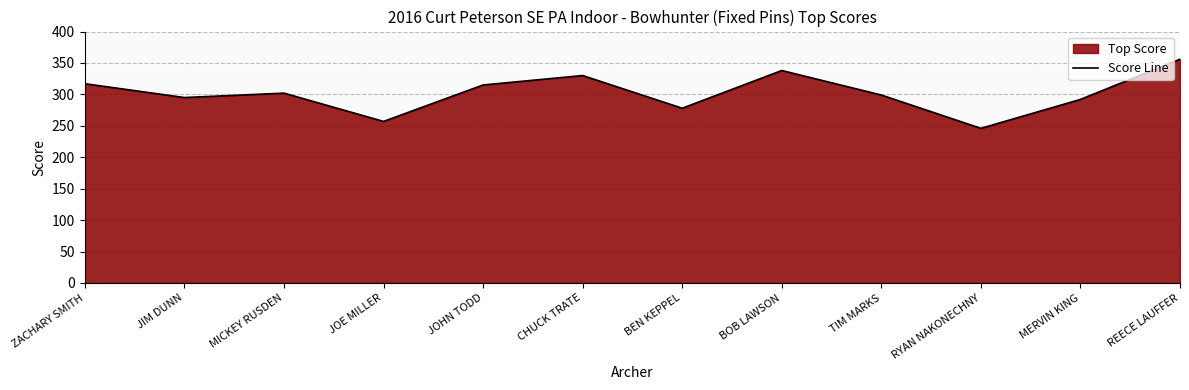

List the labels in order of value, smallest first.

RYAN NAKONECHNY, JOE MILLER, BEN KEPPEL, MERVIN KING, JIM DUNN, TIM MARKS, MICKEY RUSDEN, JOHN TODD, ZACHARY SMITH, CHUCK TRATE, BOB LAWSON, REECE LAUFFER